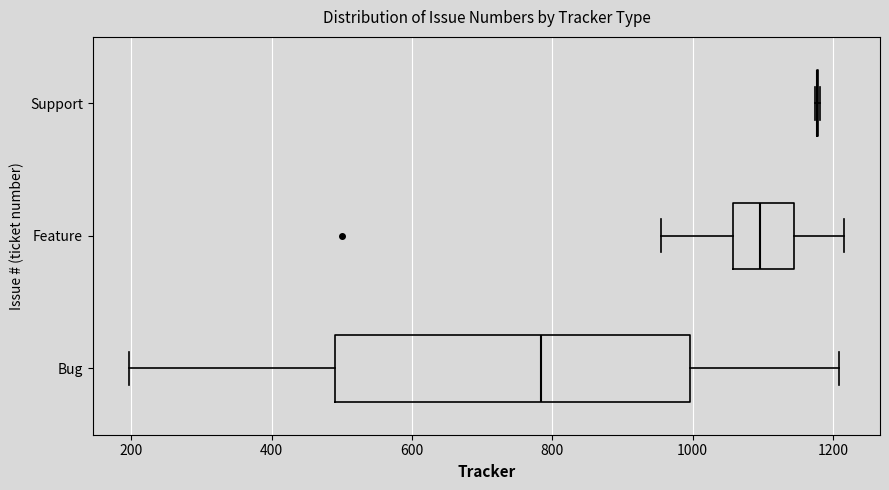

Comparing the boxes themselves (not the whiskers), which one is the widest?

Bug